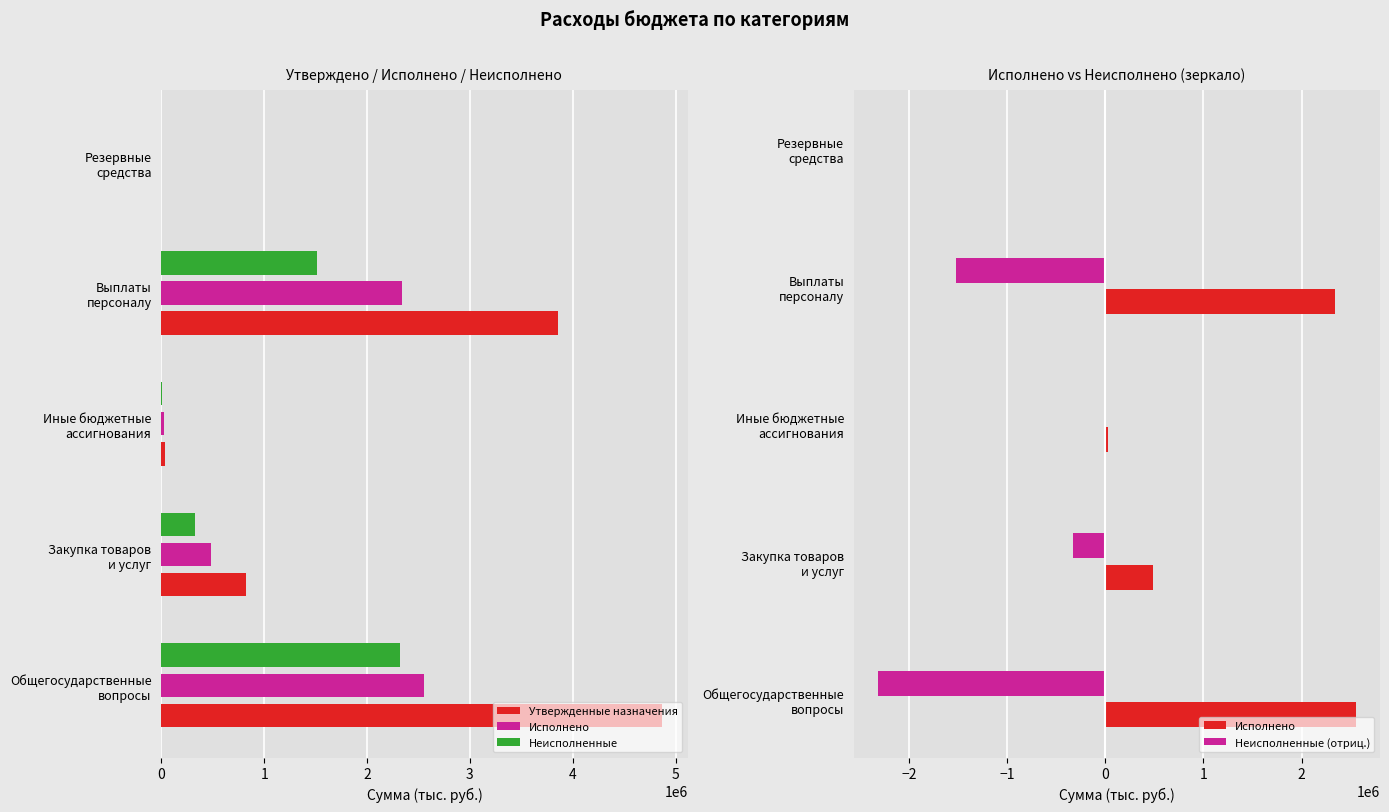

Reading left to right, transcribe all the data shown in this chart.

Утвержденные назначения: 0=4871800.0	1=818700.0	2=37600.0	3=3853400.0	4=0.0
Исполнено: 0=2555741.8	1=486964.5	2=27680.6	3=2337336.8	4=0.0
Неисполненные: 0=2316058.2	1=331735.5	2=9919.4	3=1516063.2	4=0.0
Неисполненные (отриц.): 0=-2316058.2	1=-331735.5	2=-9919.4	3=-1516063.2	4=0.0